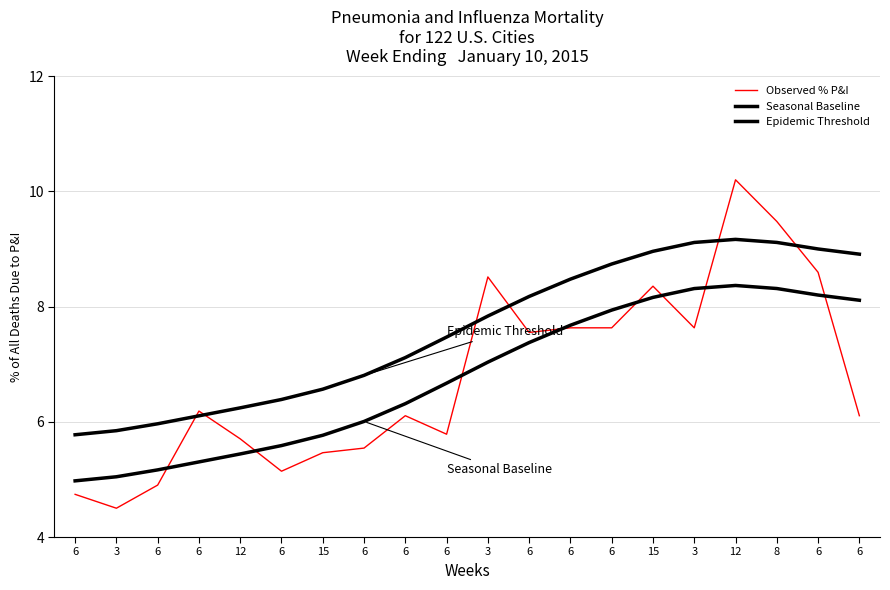

Does the chart display data point markers on the line(s)?

No